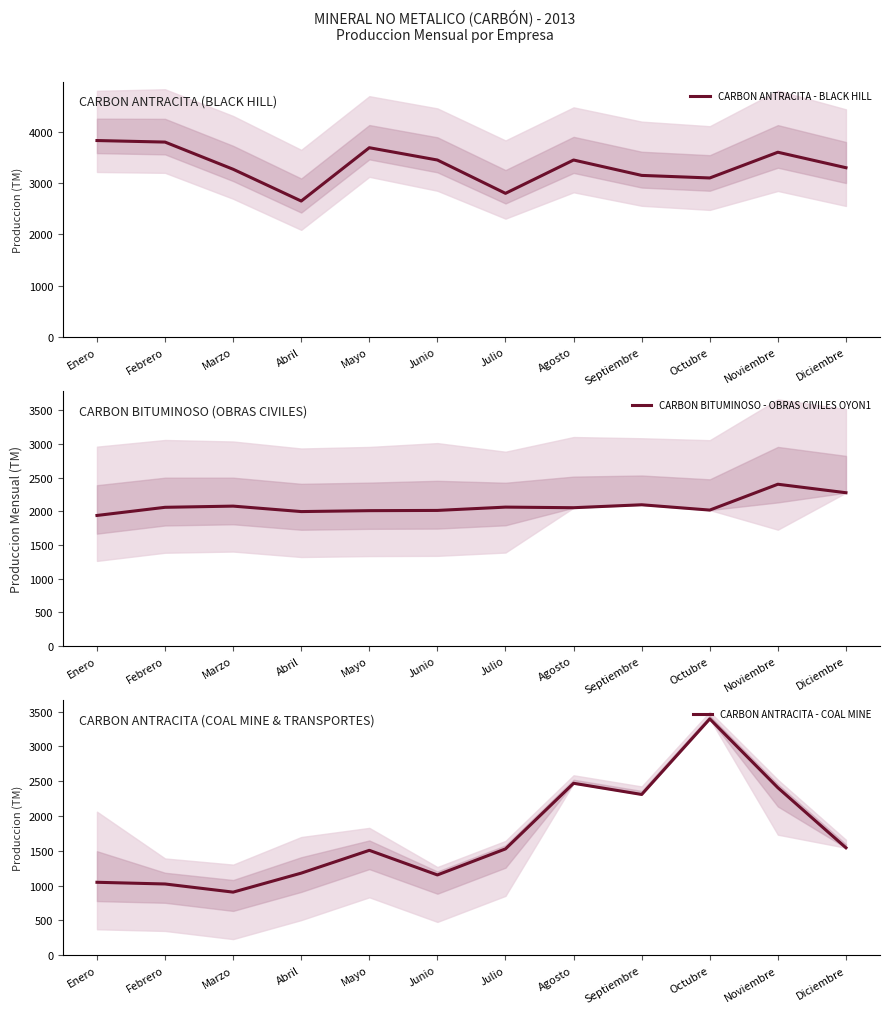

Reading left to right, what are all the values shown in this chart?

CARBON ANTRACITA - BLACK HILL: Enero=3830.0	Febrero=3800.0	Marzo=3270.0	Abril=2650.0	Mayo=3690.0	Junio=3450.0	Julio=2800.0	Agosto=3450.0	Septiembre=3150.0	Octubre=3100.0	Noviembre=3602.0	Diciembre=3300.0
CARBON BITUMINOSO - OBRAS CIVILES OYON1: Enero=1939.2	Febrero=2060.3	Marzo=2078.0	Abril=1997.0	Mayo=2010.5	Junio=2014.0	Julio=2063.2	Agosto=2054.4	Septiembre=2098.0	Octubre=2019.2	Noviembre=2403.0	Diciembre=2277.0
CARBON ANTRACITA - COAL MINE: Enero=1046.4	Febrero=1022.0	Marzo=905.0	Abril=1178.0	Mayo=1505.5	Junio=1152.0	Julio=1526.0	Agosto=2468.8	Septiembre=2308.2	Octubre=3394.1	Noviembre=2405.0	Diciembre=1542.0